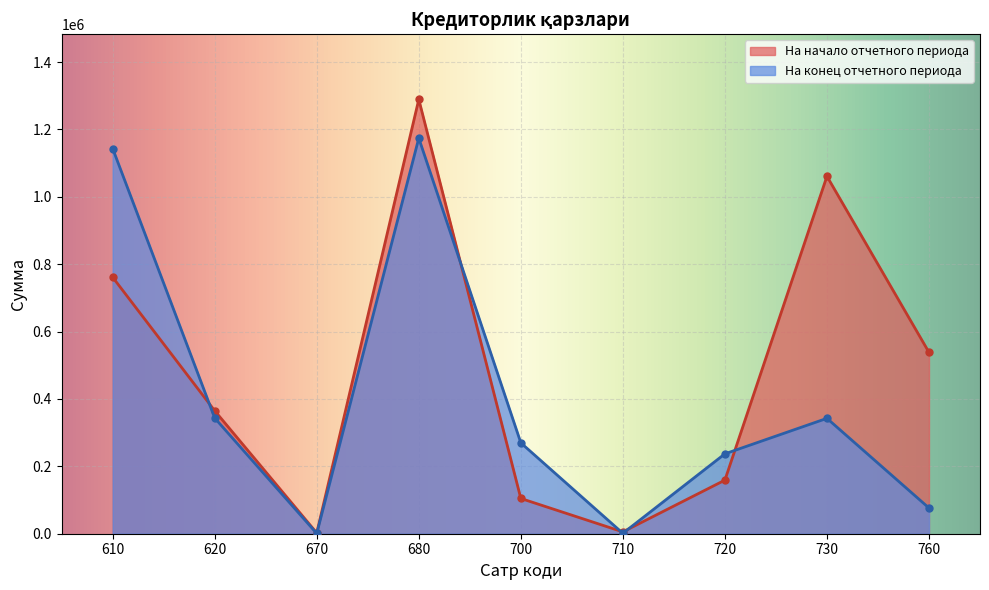

The На начало отчетного периода series shows 761146.3 at 610. True or false?

True